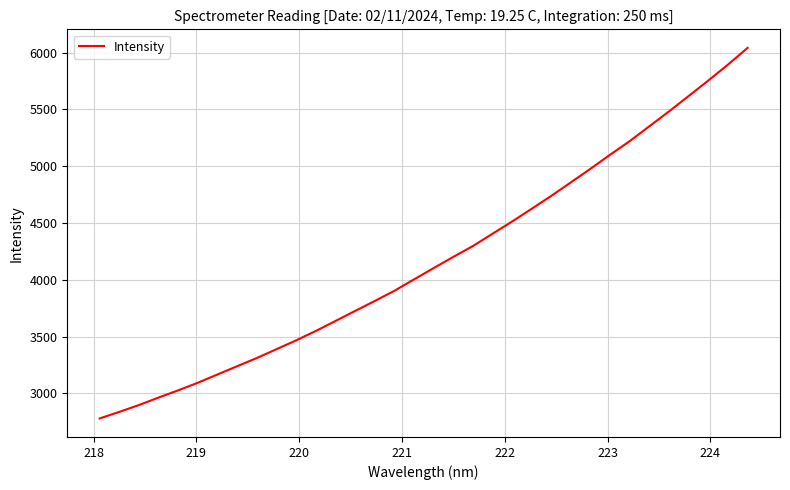

What is the difference between the maximum and minimum values?

3264.4